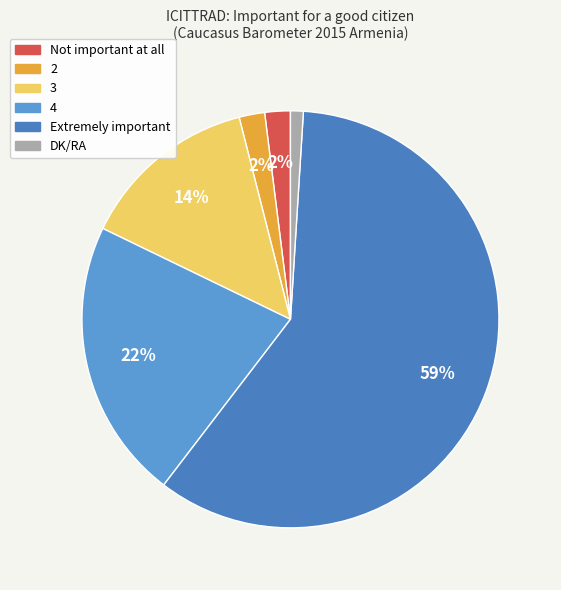

How many segments does this pie chart have?

6